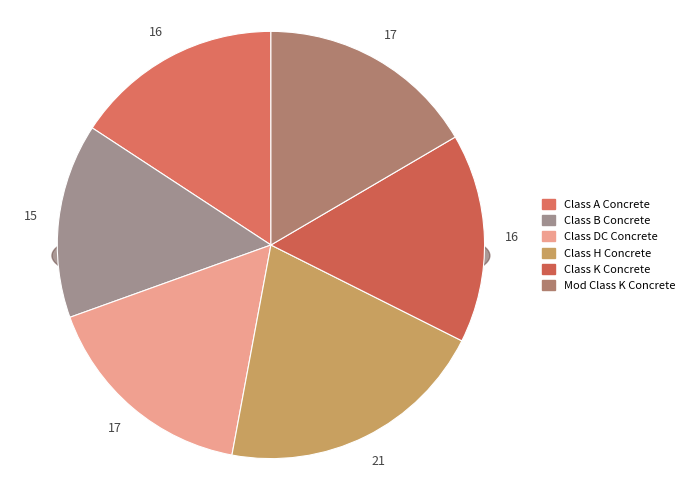

To the nearest percent, what percentage of the pie is Class A Concrete?

16%